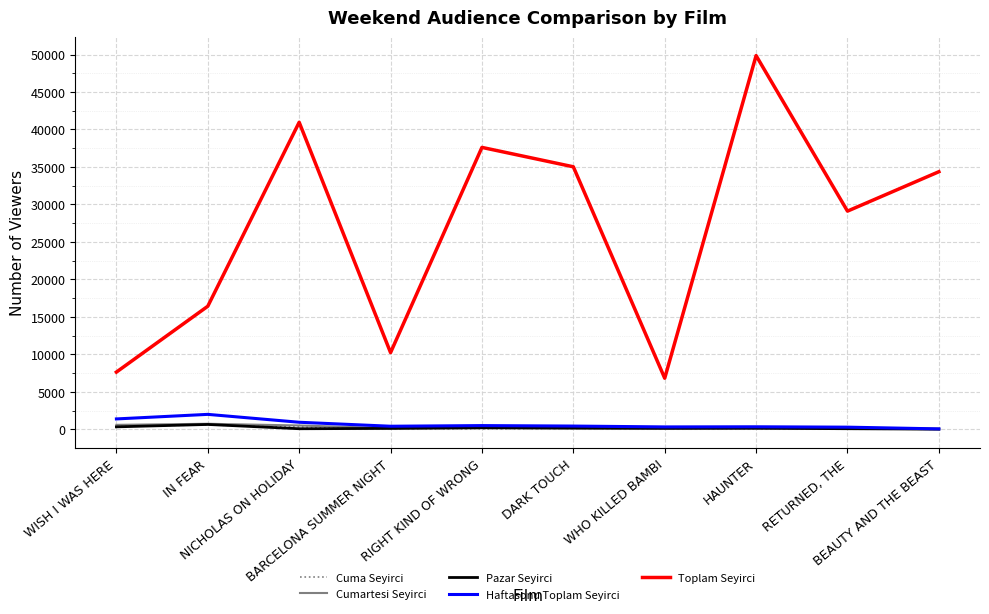

What is the greatest value displayed?

49854